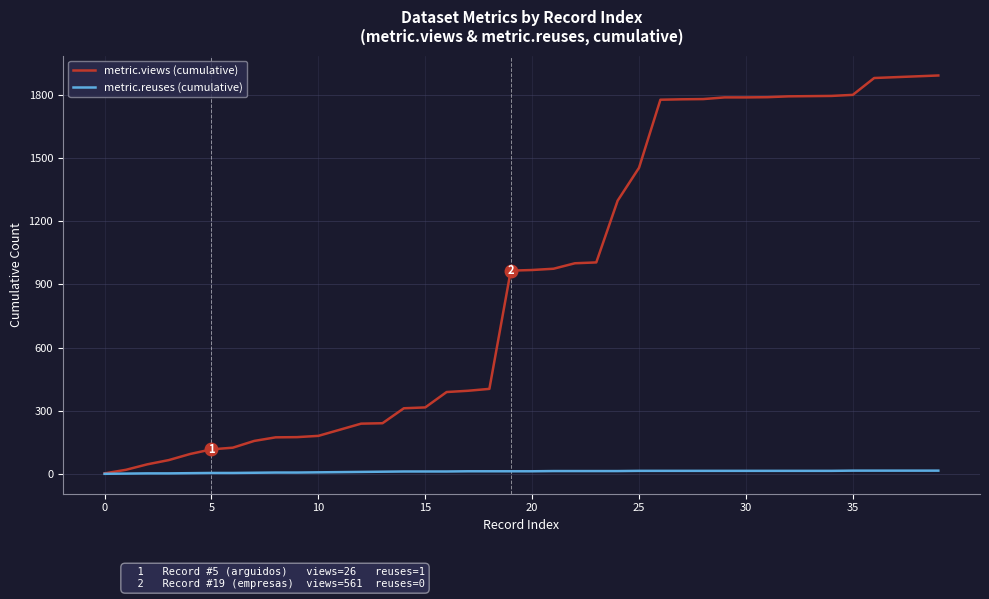

How many values in the metric.reuses (cumulative) series are below 13?

17